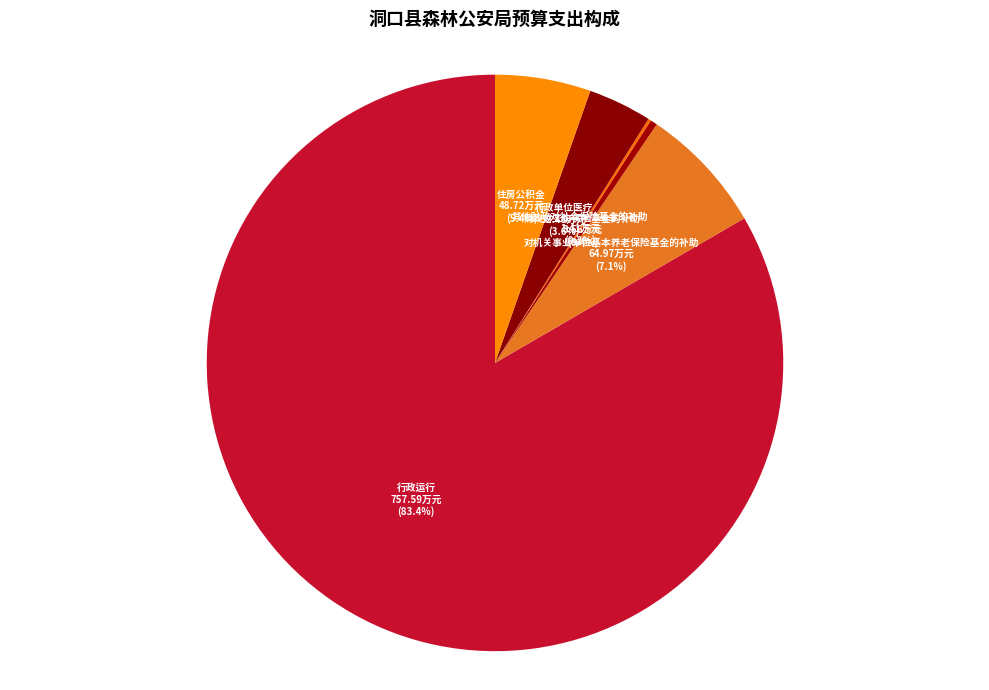

To the nearest percent, what portion does 住房公积金 represent?

5%